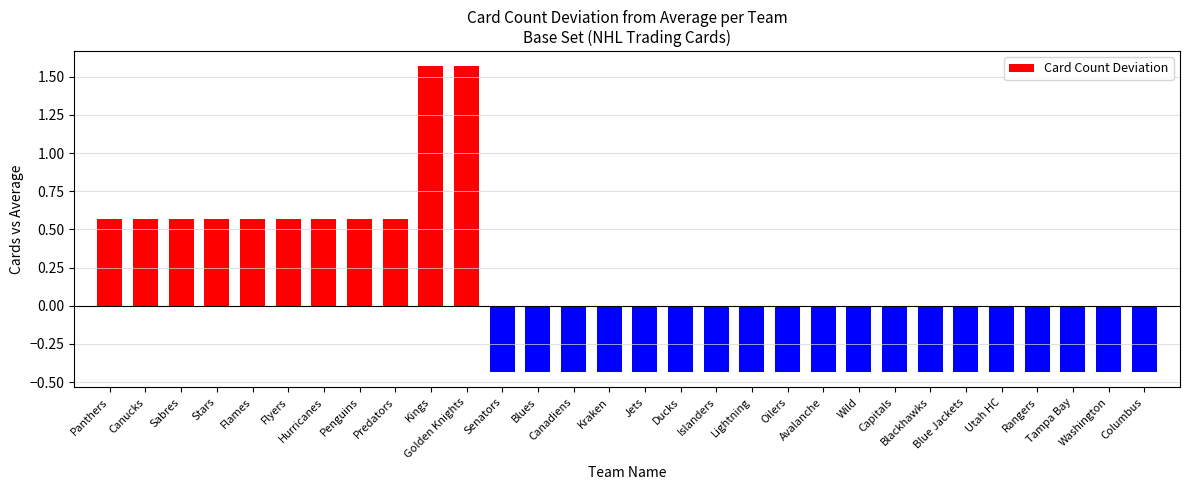

What is the change in value from Sabres to Canadiens?

-1.0